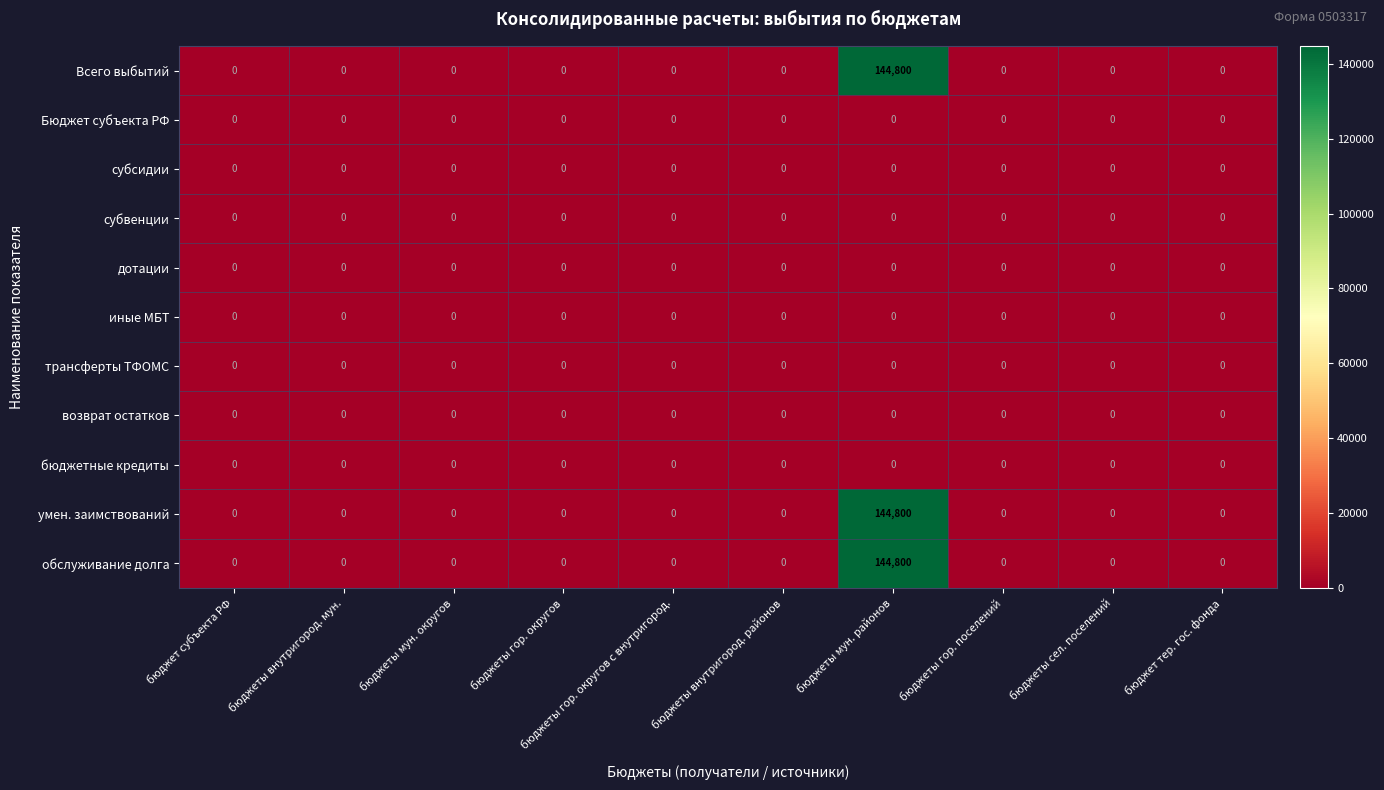

At which category is the sum across all series the highest?

бюджеты мун. районов